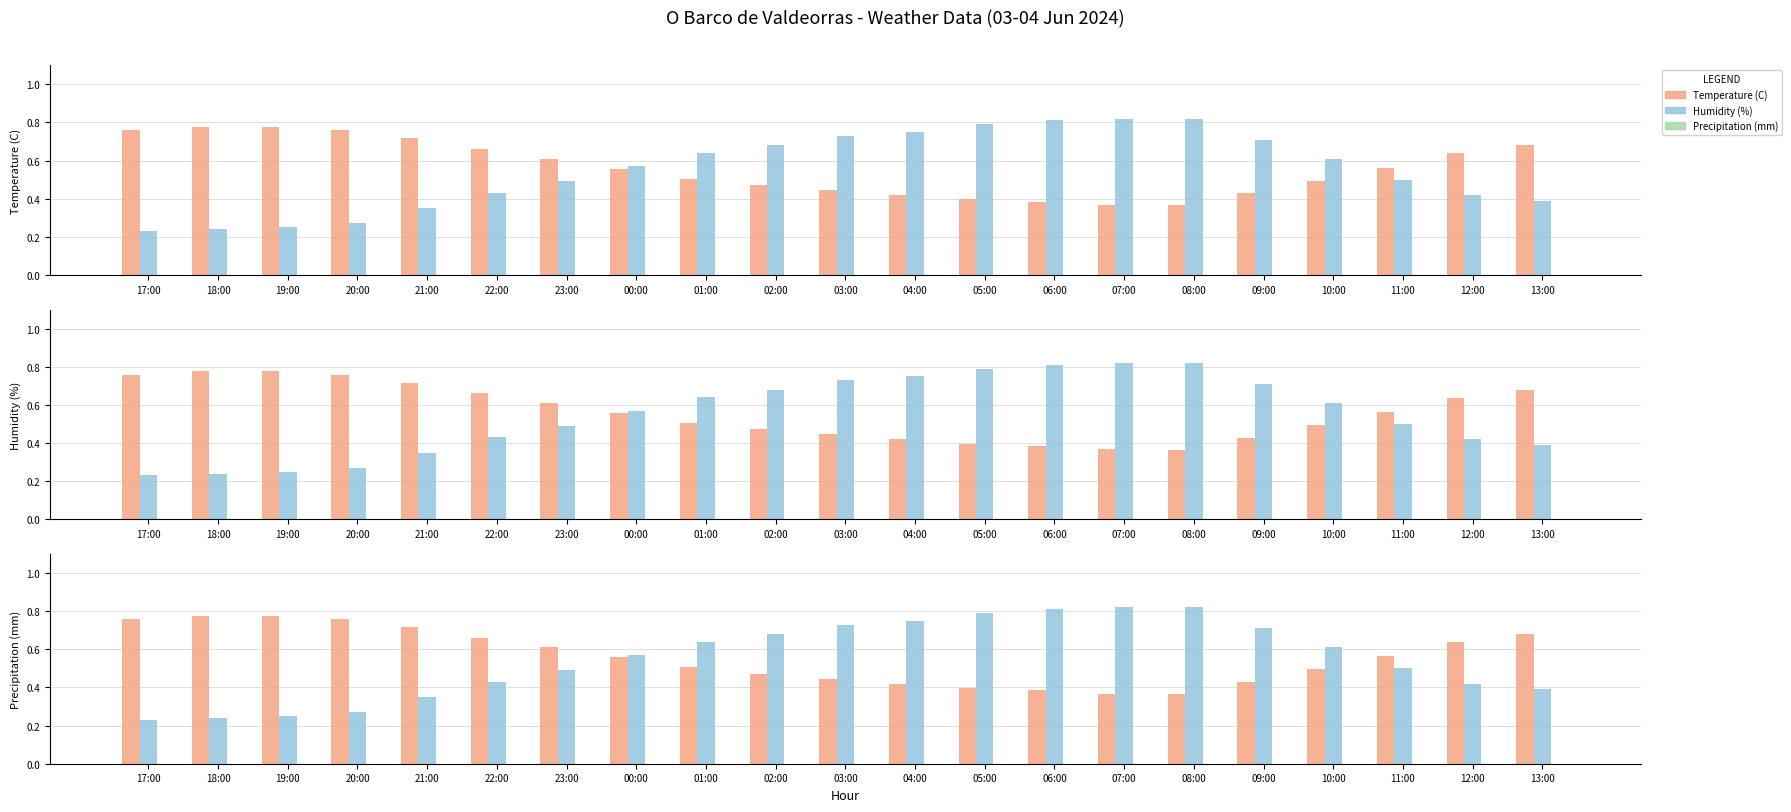

What is the label of the 11th bar from the left?

03:00